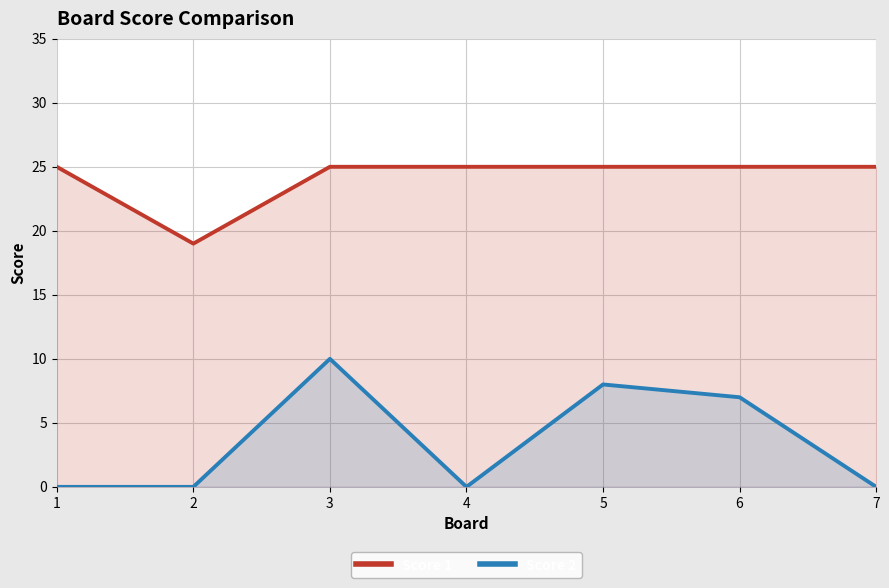

Between 6 and 4, which is larger?

6